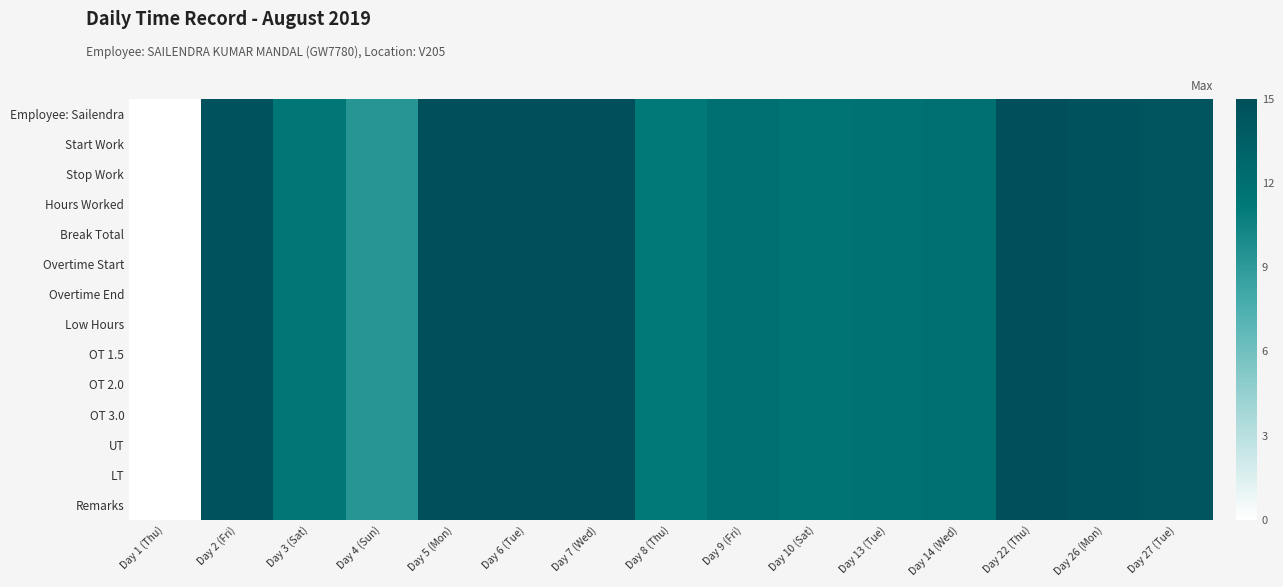

Reading right to left, transcribe all the data shown in this chart.

Employee: Sailendra: Day 27 (Tue)=14.5	Day 26 (Mon)=14.6	Day 22 (Thu)=14.9	Day 14 (Wed)=12.0	Day 13 (Tue)=11.8	Day 10 (Sat)=11.6	Day 9 (Fri)=12.0	Day 8 (Thu)=11.1	Day 7 (Wed)=15.0	Day 6 (Tue)=14.9	Day 5 (Mon)=14.9	Day 4 (Sun)=9.3	Day 3 (Sat)=11.4	Day 2 (Fri)=14.7	Day 1 (Thu)=0.0
Start Work: Day 27 (Tue)=14.5	Day 26 (Mon)=14.6	Day 22 (Thu)=14.9	Day 14 (Wed)=12.0	Day 13 (Tue)=11.8	Day 10 (Sat)=11.6	Day 9 (Fri)=12.0	Day 8 (Thu)=11.1	Day 7 (Wed)=15.0	Day 6 (Tue)=14.9	Day 5 (Mon)=14.9	Day 4 (Sun)=9.3	Day 3 (Sat)=11.4	Day 2 (Fri)=14.7	Day 1 (Thu)=0.0
Stop Work: Day 27 (Tue)=14.5	Day 26 (Mon)=14.6	Day 22 (Thu)=14.9	Day 14 (Wed)=12.0	Day 13 (Tue)=11.8	Day 10 (Sat)=11.6	Day 9 (Fri)=12.0	Day 8 (Thu)=11.1	Day 7 (Wed)=15.0	Day 6 (Tue)=14.9	Day 5 (Mon)=14.9	Day 4 (Sun)=9.3	Day 3 (Sat)=11.4	Day 2 (Fri)=14.7	Day 1 (Thu)=0.0
Hours Worked: Day 27 (Tue)=14.5	Day 26 (Mon)=14.6	Day 22 (Thu)=14.9	Day 14 (Wed)=12.0	Day 13 (Tue)=11.8	Day 10 (Sat)=11.6	Day 9 (Fri)=12.0	Day 8 (Thu)=11.1	Day 7 (Wed)=15.0	Day 6 (Tue)=14.9	Day 5 (Mon)=14.9	Day 4 (Sun)=9.3	Day 3 (Sat)=11.4	Day 2 (Fri)=14.7	Day 1 (Thu)=0.0
Break Total: Day 27 (Tue)=14.5	Day 26 (Mon)=14.6	Day 22 (Thu)=14.9	Day 14 (Wed)=12.0	Day 13 (Tue)=11.8	Day 10 (Sat)=11.6	Day 9 (Fri)=12.0	Day 8 (Thu)=11.1	Day 7 (Wed)=15.0	Day 6 (Tue)=14.9	Day 5 (Mon)=14.9	Day 4 (Sun)=9.3	Day 3 (Sat)=11.4	Day 2 (Fri)=14.7	Day 1 (Thu)=0.0
Overtime Start: Day 27 (Tue)=14.5	Day 26 (Mon)=14.6	Day 22 (Thu)=14.9	Day 14 (Wed)=12.0	Day 13 (Tue)=11.8	Day 10 (Sat)=11.6	Day 9 (Fri)=12.0	Day 8 (Thu)=11.1	Day 7 (Wed)=15.0	Day 6 (Tue)=14.9	Day 5 (Mon)=14.9	Day 4 (Sun)=9.3	Day 3 (Sat)=11.4	Day 2 (Fri)=14.7	Day 1 (Thu)=0.0
Overtime End: Day 27 (Tue)=14.5	Day 26 (Mon)=14.6	Day 22 (Thu)=14.9	Day 14 (Wed)=12.0	Day 13 (Tue)=11.8	Day 10 (Sat)=11.6	Day 9 (Fri)=12.0	Day 8 (Thu)=11.1	Day 7 (Wed)=15.0	Day 6 (Tue)=14.9	Day 5 (Mon)=14.9	Day 4 (Sun)=9.3	Day 3 (Sat)=11.4	Day 2 (Fri)=14.7	Day 1 (Thu)=0.0
Low Hours: Day 27 (Tue)=14.5	Day 26 (Mon)=14.6	Day 22 (Thu)=14.9	Day 14 (Wed)=12.0	Day 13 (Tue)=11.8	Day 10 (Sat)=11.6	Day 9 (Fri)=12.0	Day 8 (Thu)=11.1	Day 7 (Wed)=15.0	Day 6 (Tue)=14.9	Day 5 (Mon)=14.9	Day 4 (Sun)=9.3	Day 3 (Sat)=11.4	Day 2 (Fri)=14.7	Day 1 (Thu)=0.0
OT 1.5: Day 27 (Tue)=14.5	Day 26 (Mon)=14.6	Day 22 (Thu)=14.9	Day 14 (Wed)=12.0	Day 13 (Tue)=11.8	Day 10 (Sat)=11.6	Day 9 (Fri)=12.0	Day 8 (Thu)=11.1	Day 7 (Wed)=15.0	Day 6 (Tue)=14.9	Day 5 (Mon)=14.9	Day 4 (Sun)=9.3	Day 3 (Sat)=11.4	Day 2 (Fri)=14.7	Day 1 (Thu)=0.0
OT 2.0: Day 27 (Tue)=14.5	Day 26 (Mon)=14.6	Day 22 (Thu)=14.9	Day 14 (Wed)=12.0	Day 13 (Tue)=11.8	Day 10 (Sat)=11.6	Day 9 (Fri)=12.0	Day 8 (Thu)=11.1	Day 7 (Wed)=15.0	Day 6 (Tue)=14.9	Day 5 (Mon)=14.9	Day 4 (Sun)=9.3	Day 3 (Sat)=11.4	Day 2 (Fri)=14.7	Day 1 (Thu)=0.0
OT 3.0: Day 27 (Tue)=14.5	Day 26 (Mon)=14.6	Day 22 (Thu)=14.9	Day 14 (Wed)=12.0	Day 13 (Tue)=11.8	Day 10 (Sat)=11.6	Day 9 (Fri)=12.0	Day 8 (Thu)=11.1	Day 7 (Wed)=15.0	Day 6 (Tue)=14.9	Day 5 (Mon)=14.9	Day 4 (Sun)=9.3	Day 3 (Sat)=11.4	Day 2 (Fri)=14.7	Day 1 (Thu)=0.0
UT: Day 27 (Tue)=14.5	Day 26 (Mon)=14.6	Day 22 (Thu)=14.9	Day 14 (Wed)=12.0	Day 13 (Tue)=11.8	Day 10 (Sat)=11.6	Day 9 (Fri)=12.0	Day 8 (Thu)=11.1	Day 7 (Wed)=15.0	Day 6 (Tue)=14.9	Day 5 (Mon)=14.9	Day 4 (Sun)=9.3	Day 3 (Sat)=11.4	Day 2 (Fri)=14.7	Day 1 (Thu)=0.0
LT: Day 27 (Tue)=14.5	Day 26 (Mon)=14.6	Day 22 (Thu)=14.9	Day 14 (Wed)=12.0	Day 13 (Tue)=11.8	Day 10 (Sat)=11.6	Day 9 (Fri)=12.0	Day 8 (Thu)=11.1	Day 7 (Wed)=15.0	Day 6 (Tue)=14.9	Day 5 (Mon)=14.9	Day 4 (Sun)=9.3	Day 3 (Sat)=11.4	Day 2 (Fri)=14.7	Day 1 (Thu)=0.0
Remarks: Day 27 (Tue)=14.5	Day 26 (Mon)=14.6	Day 22 (Thu)=14.9	Day 14 (Wed)=12.0	Day 13 (Tue)=11.8	Day 10 (Sat)=11.6	Day 9 (Fri)=12.0	Day 8 (Thu)=11.1	Day 7 (Wed)=15.0	Day 6 (Tue)=14.9	Day 5 (Mon)=14.9	Day 4 (Sun)=9.3	Day 3 (Sat)=11.4	Day 2 (Fri)=14.7	Day 1 (Thu)=0.0